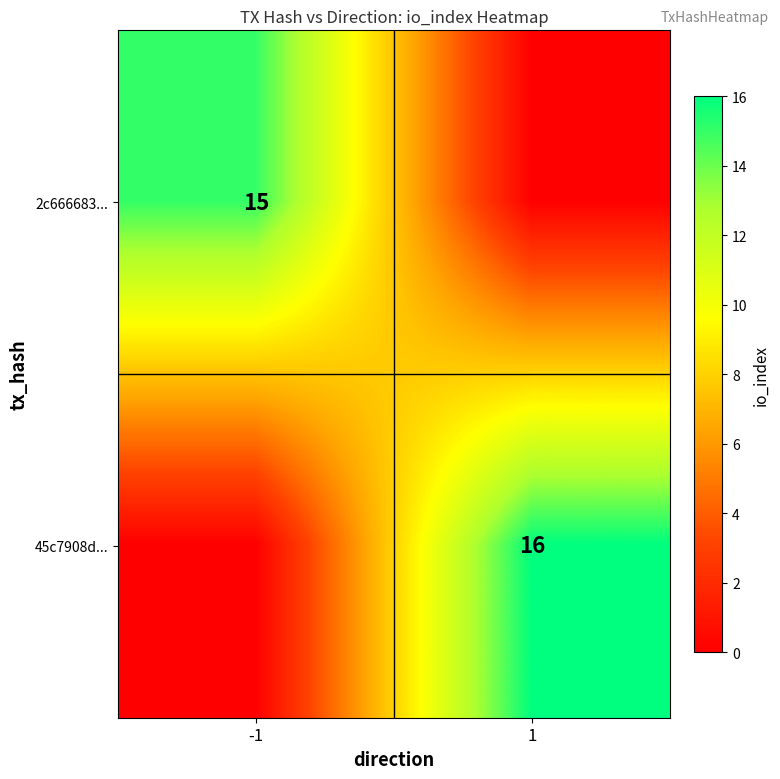

True or false: 2c666683... has a value of 15 at -1.

True